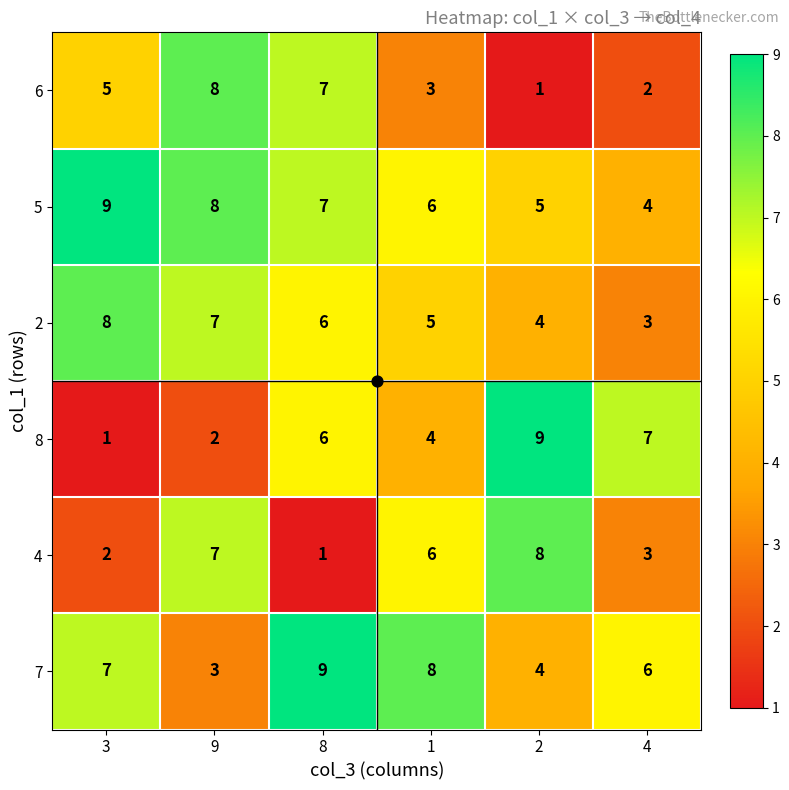

Where does the 5 series first go above 7?

3